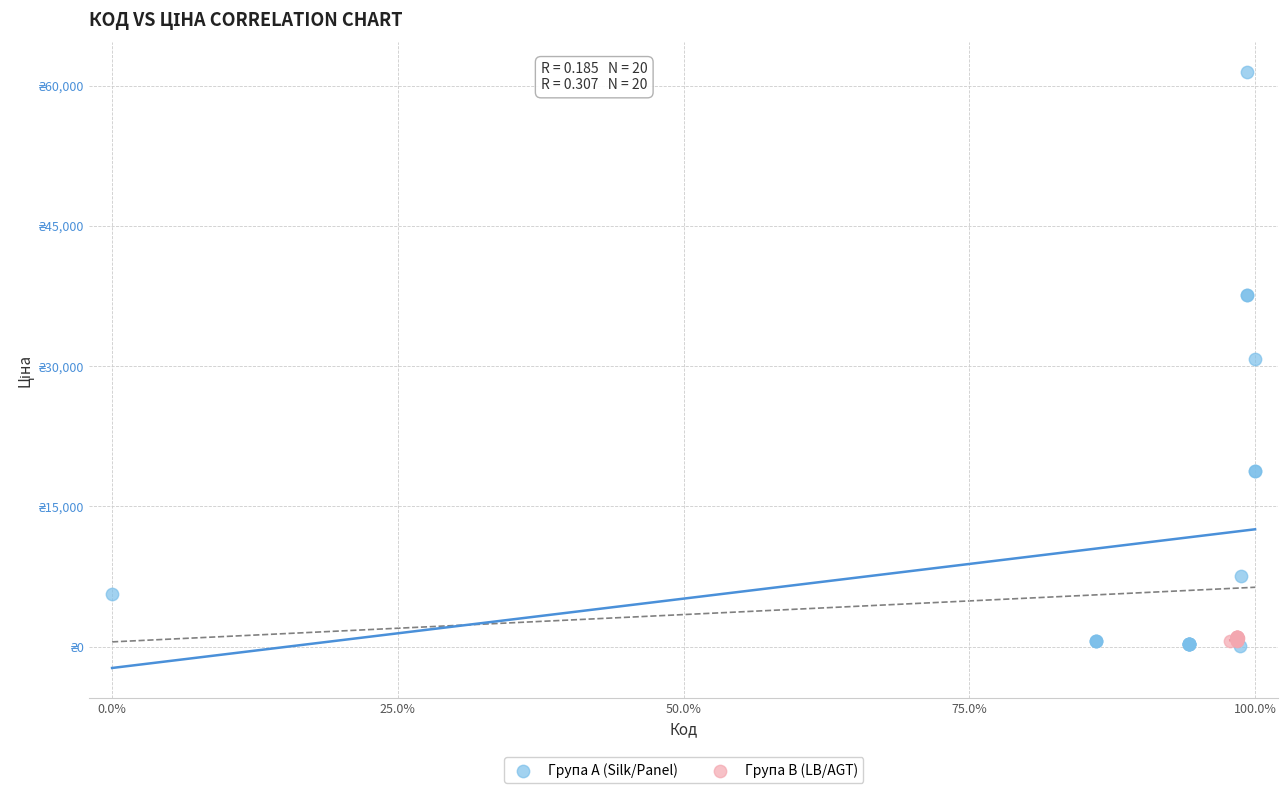

What are all the series names shown in the legend?

Група A (Silk/Panel), Група B (LB/AGT)